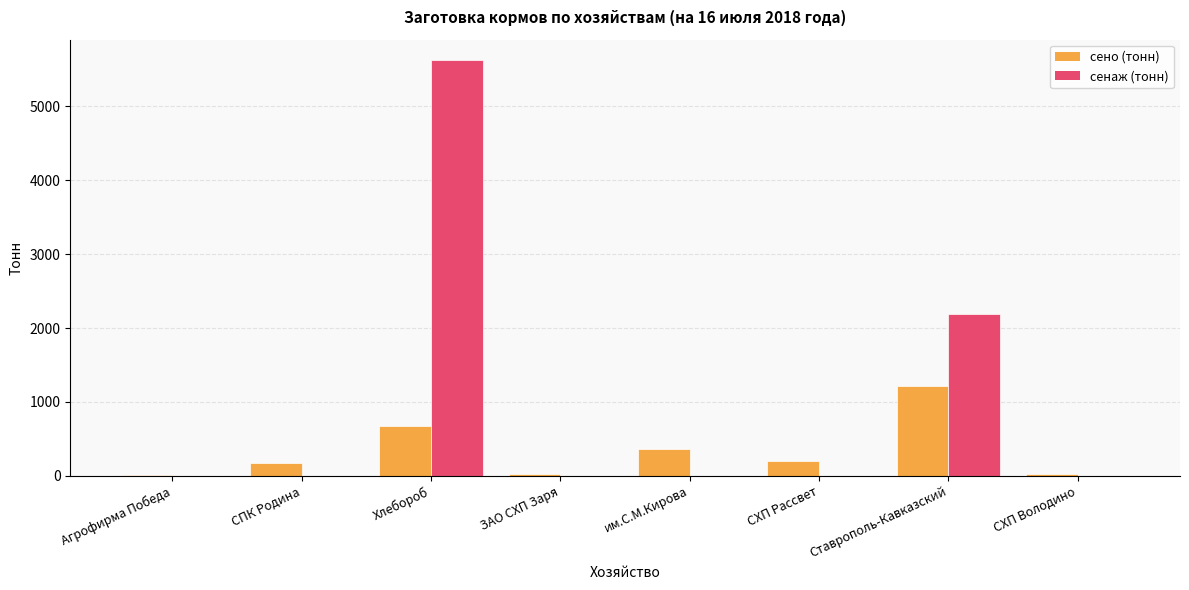

Where does the сено (тонн) series first go above 200?

Хлебороб